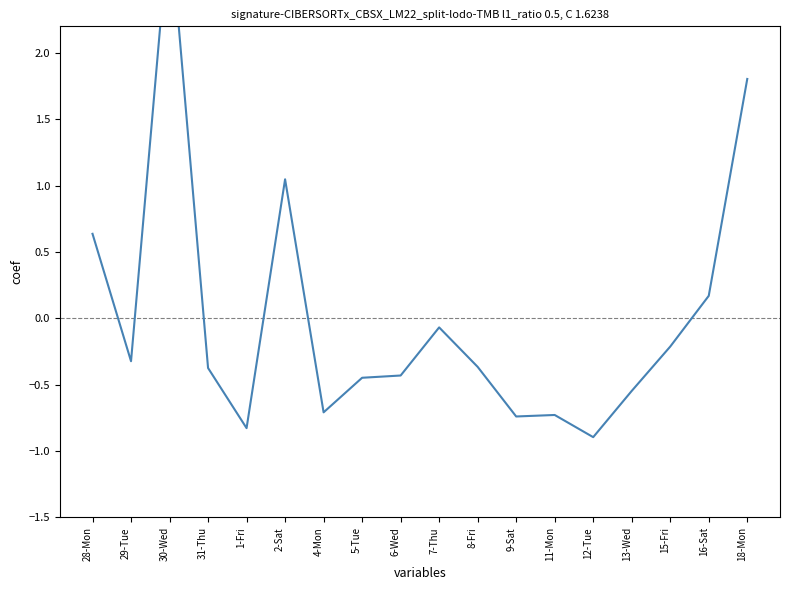

How many data points are less than 0?

13